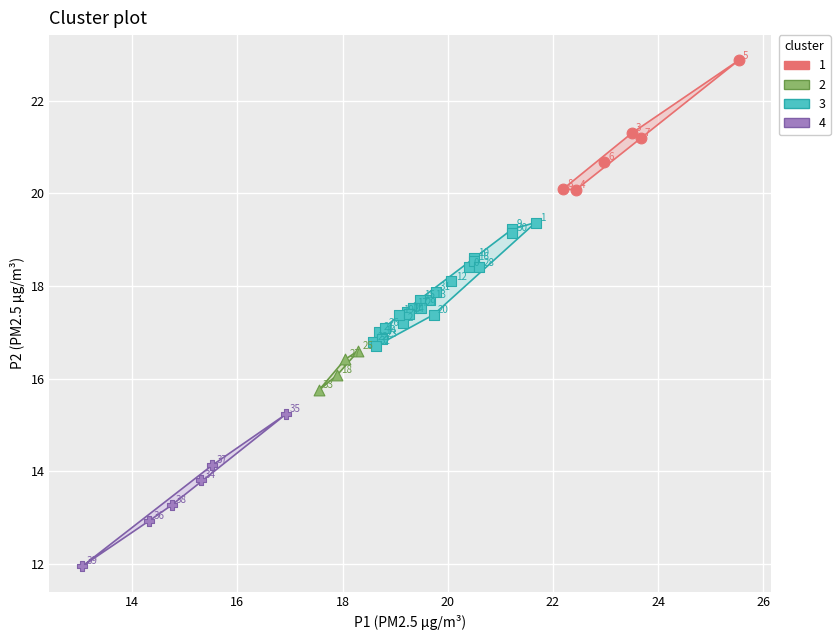

What are all the series names shown in the legend?

1, 2, 3, 4